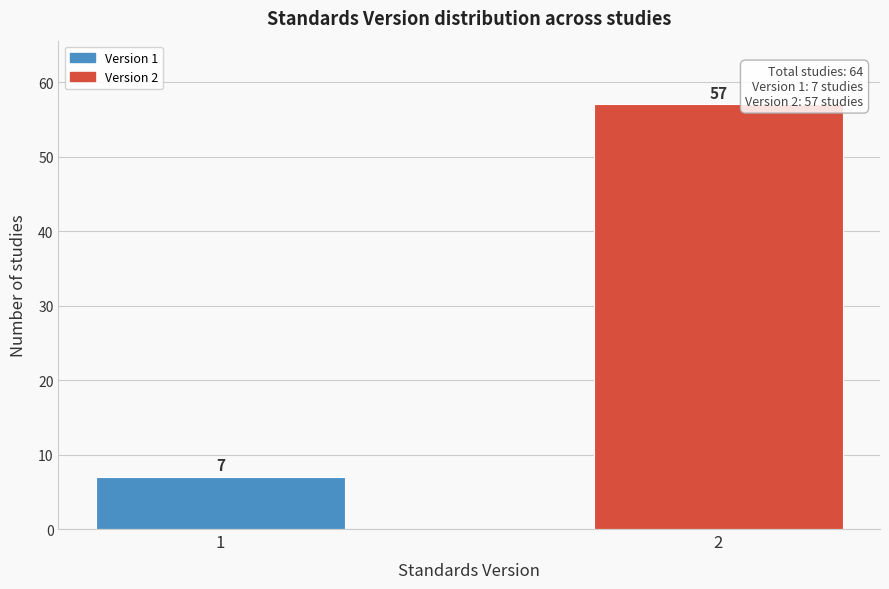

Reading left to right, what are all the values shown in this chart?

7	57